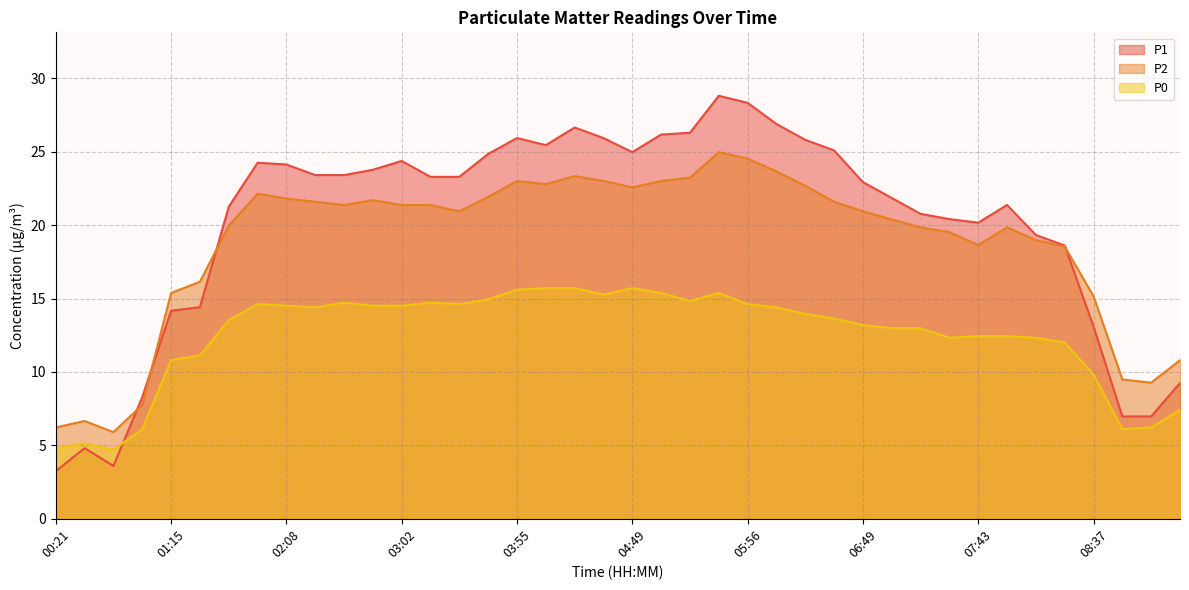

At how many categories does at least one series exceed 14?

33